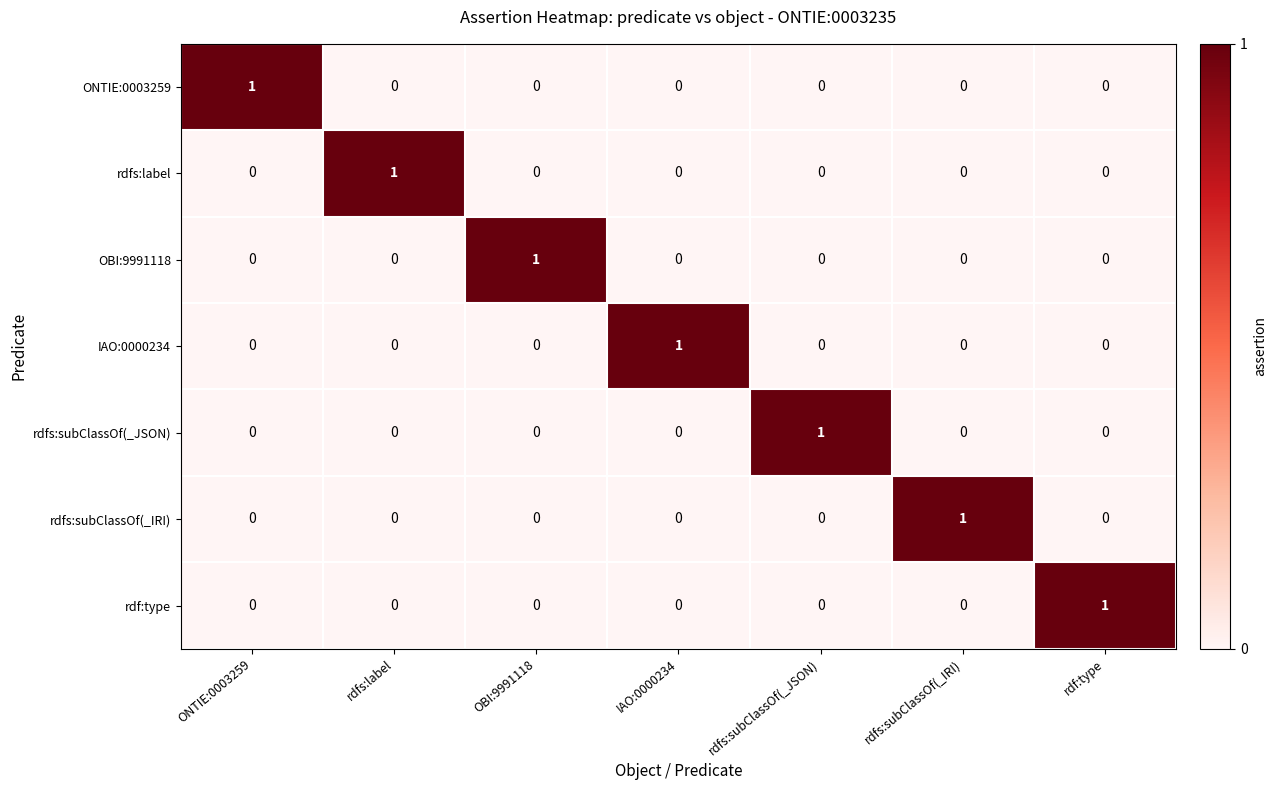

The IAO:0000234 series shows 0 at rdf:type. True or false?

True